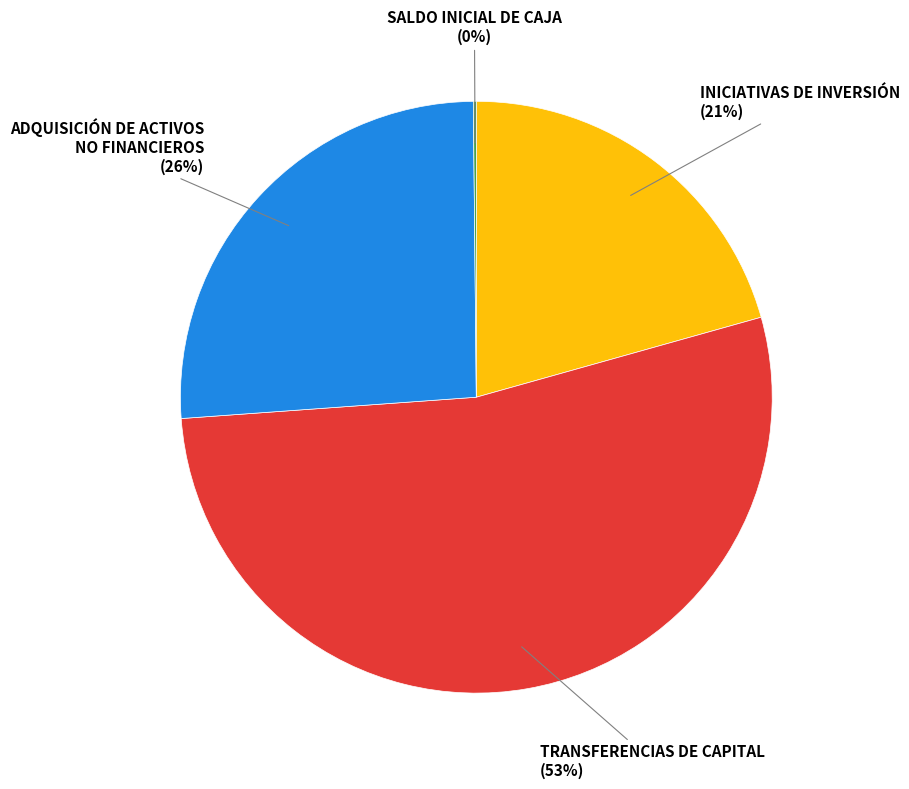

To the nearest percent, what portion does INICIATIVAS DE INVERSIÓN represent?

21%